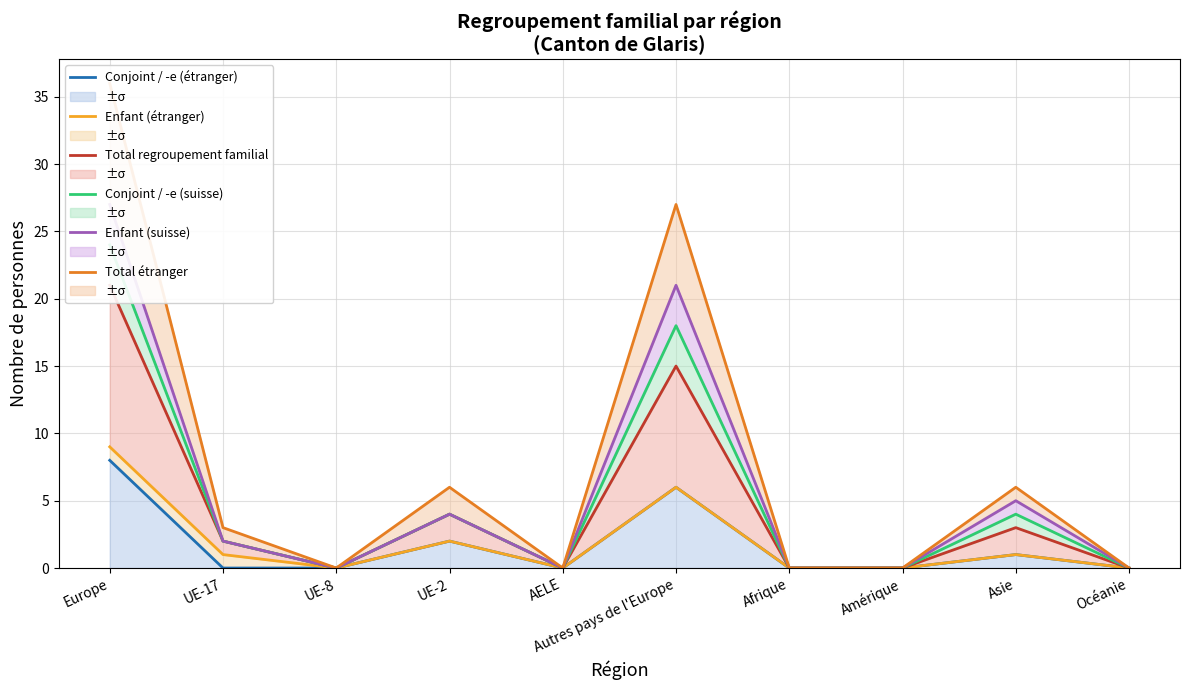

Between UE-2 and Océanie, which series saw the biggest shift?

Total étranger